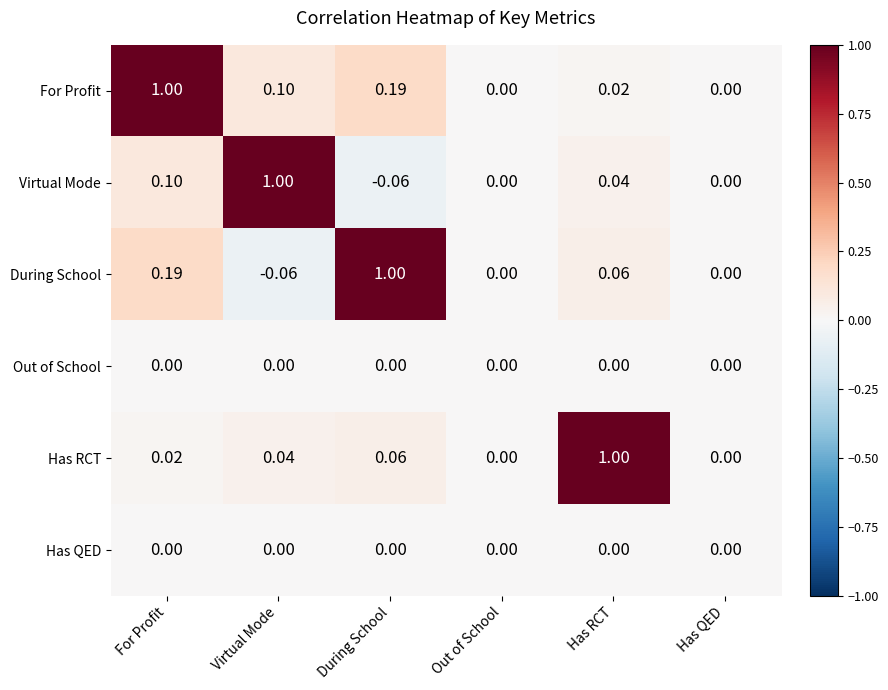

Between For Profit and Out of School, which series saw the biggest shift?

For Profit